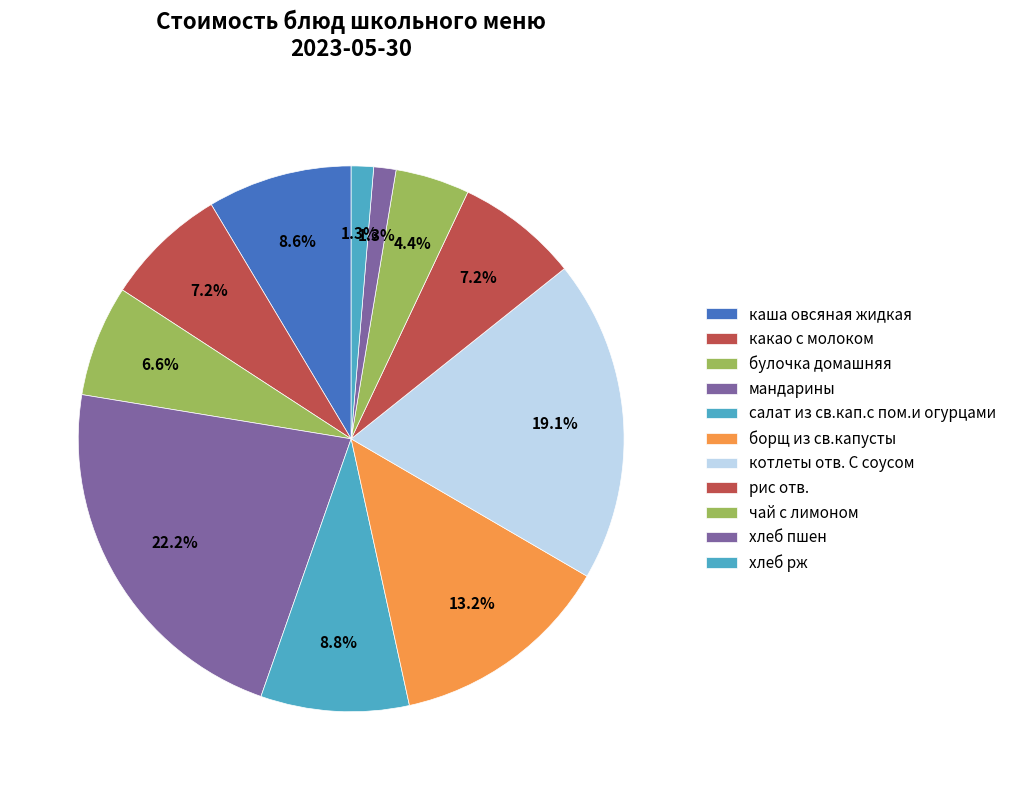

How many segments does this pie chart have?

11